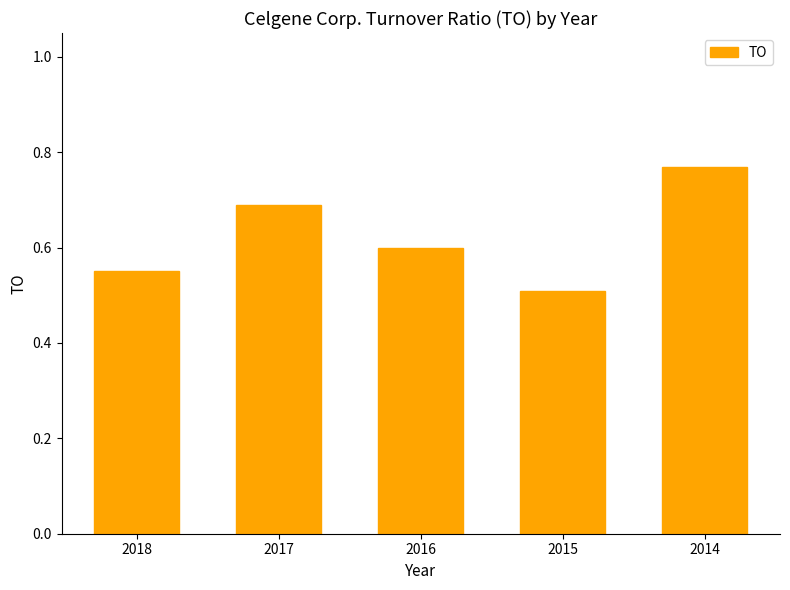

What is the value of the 4th bar from the left?

0.5